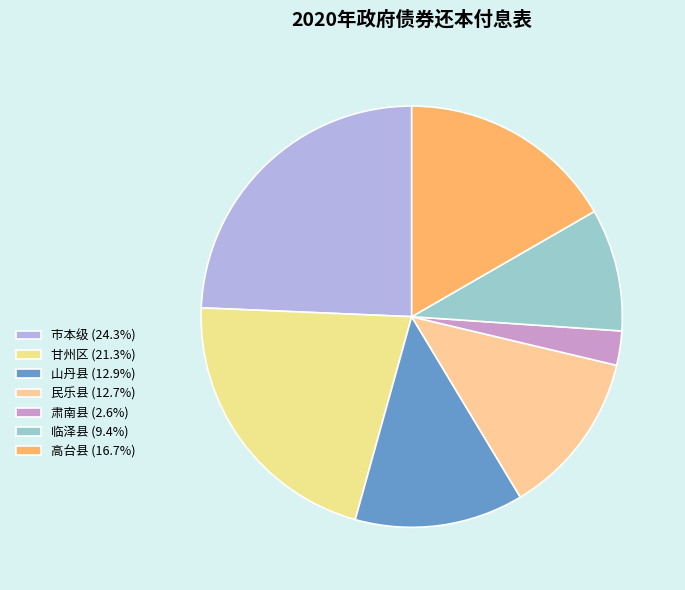

Which slice is the smallest?

肃南县